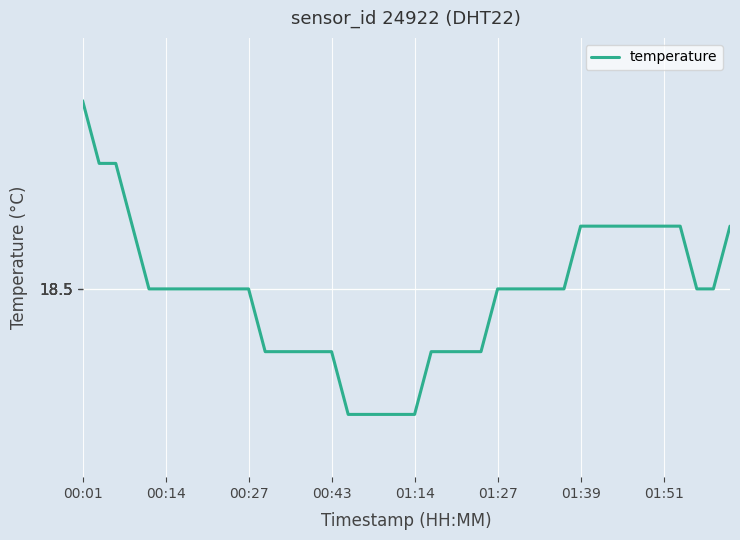

What is the difference between the maximum and minimum values?

0.5